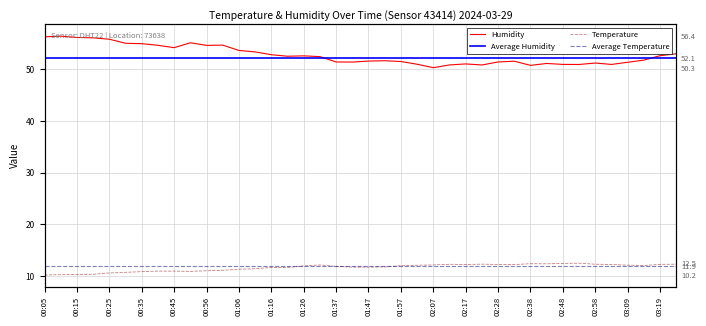

True or false: Humidity and Temperature cross at least once.

False